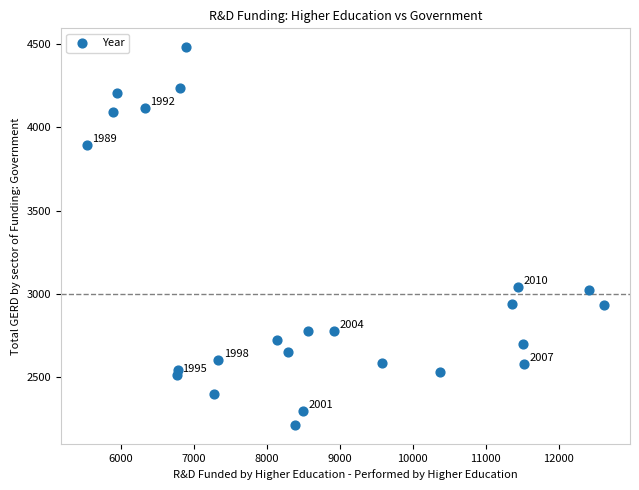

What is the range of Y values (max minus min)?

2264